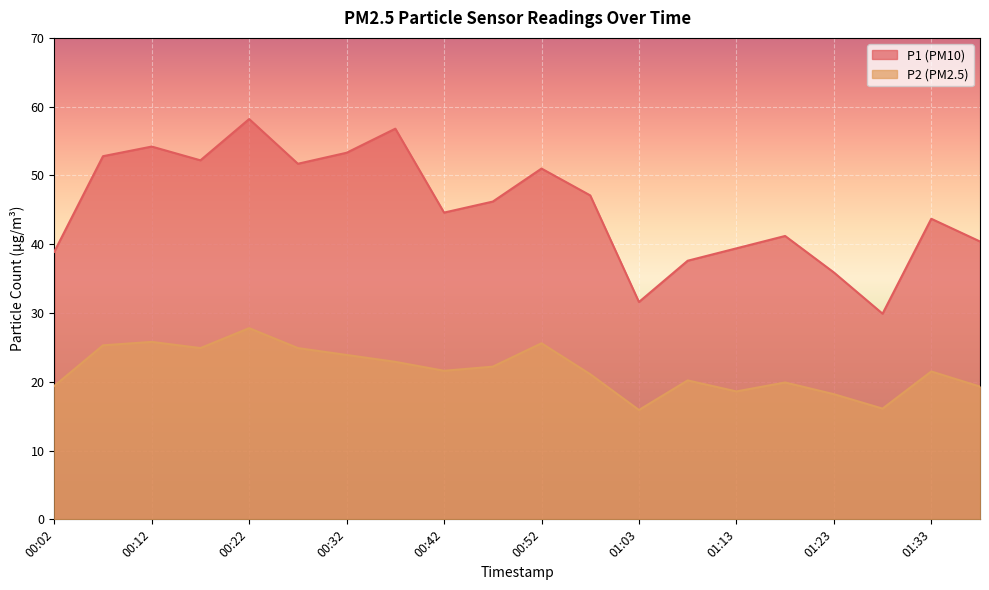

Which series has the largest total across all categories?

P1